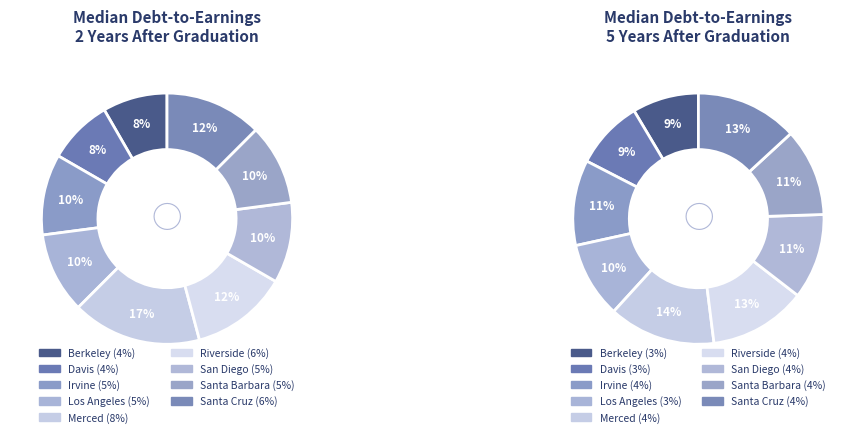

What is the smallest slice in the pie chart?

Berkeley